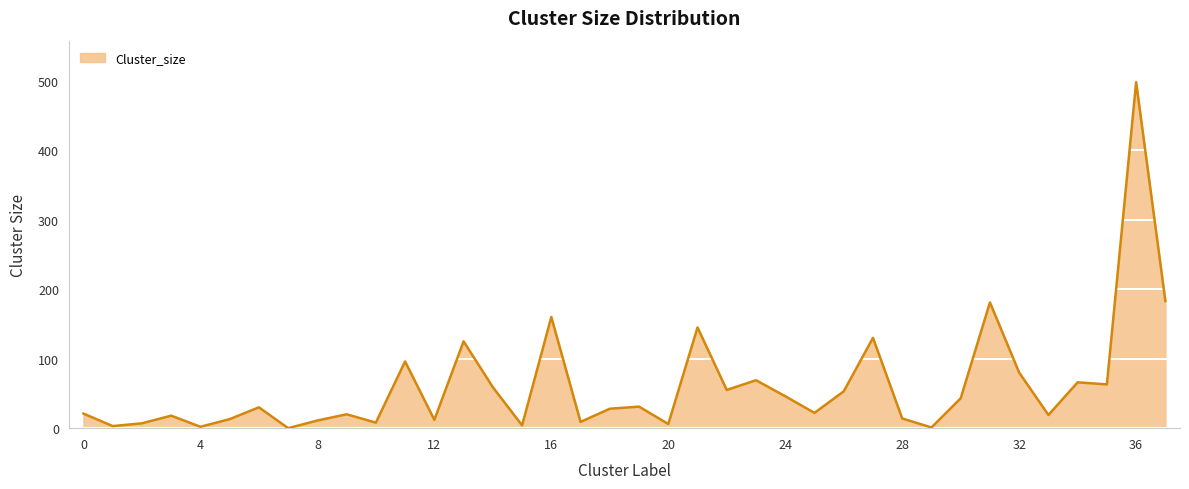

What is the maximum value shown in the chart?

498